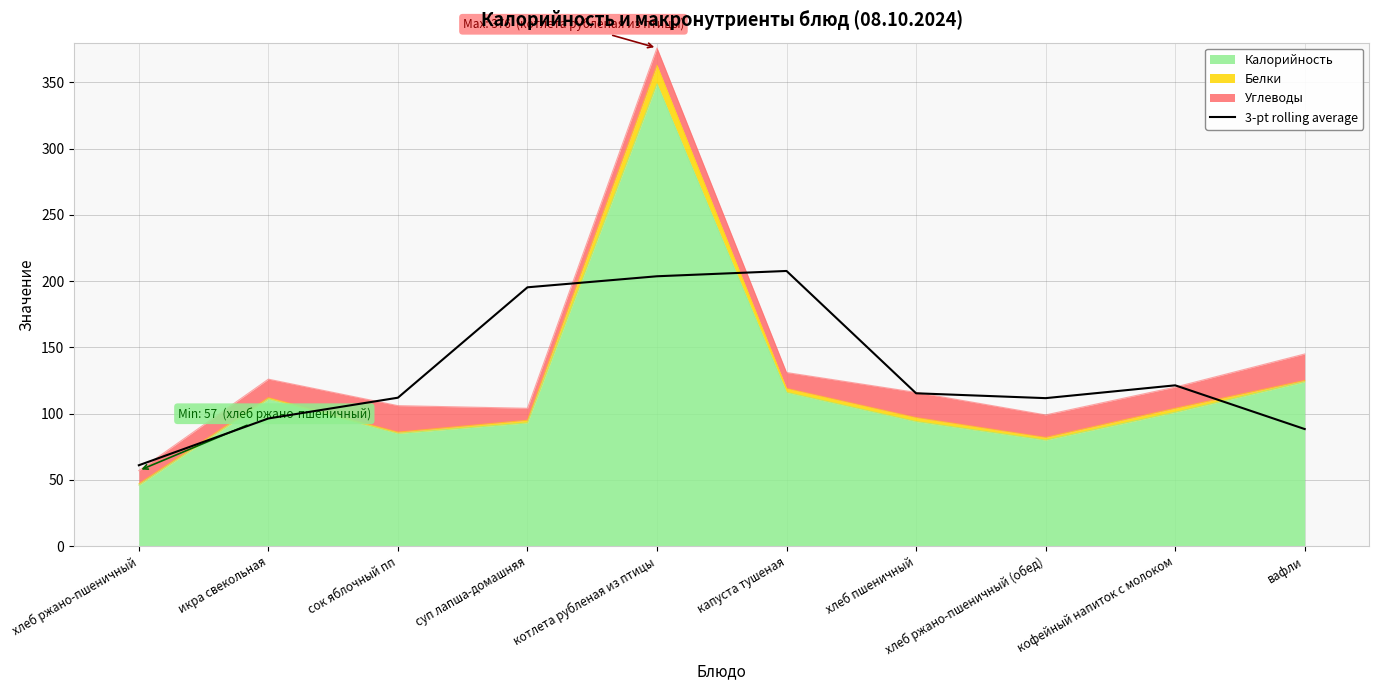

At which category does the chart reach its minimum across all series?

хлеб ржано-пшеничный